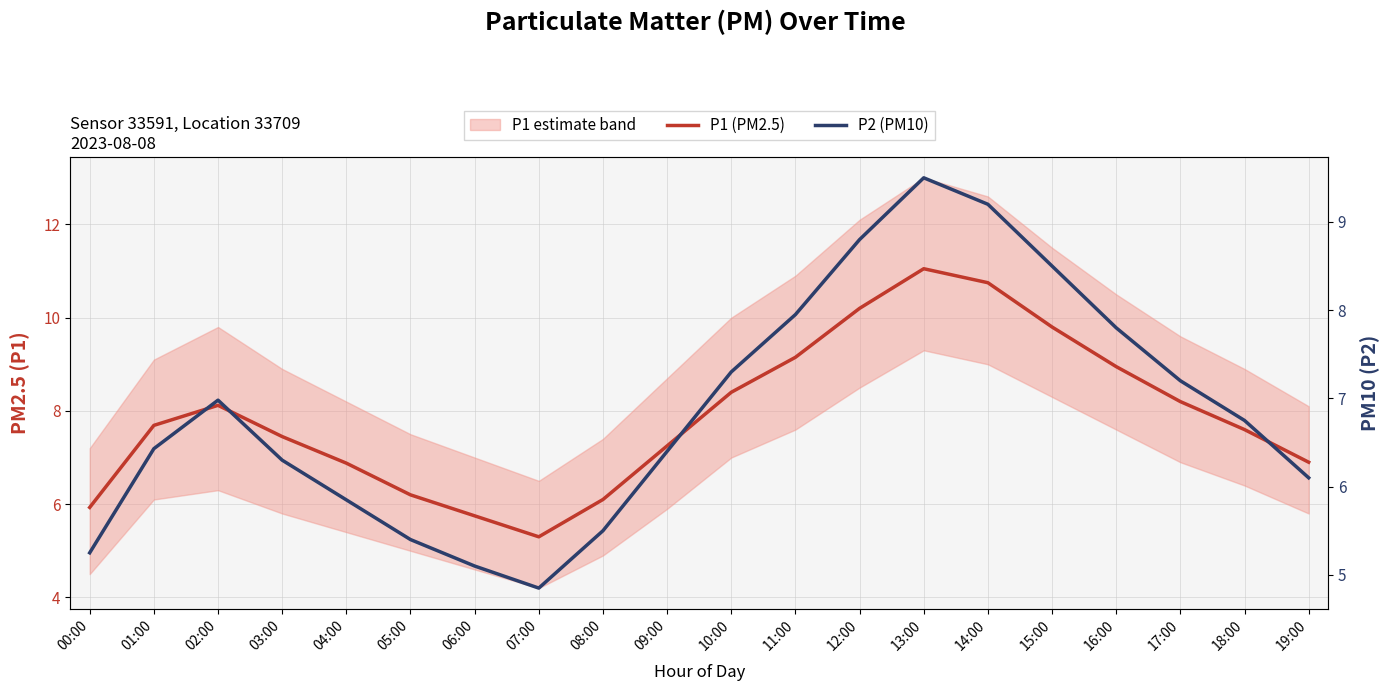

Rank the series by their average value, from lowest to highest.

P2 (PM10), P1 (PM2.5)